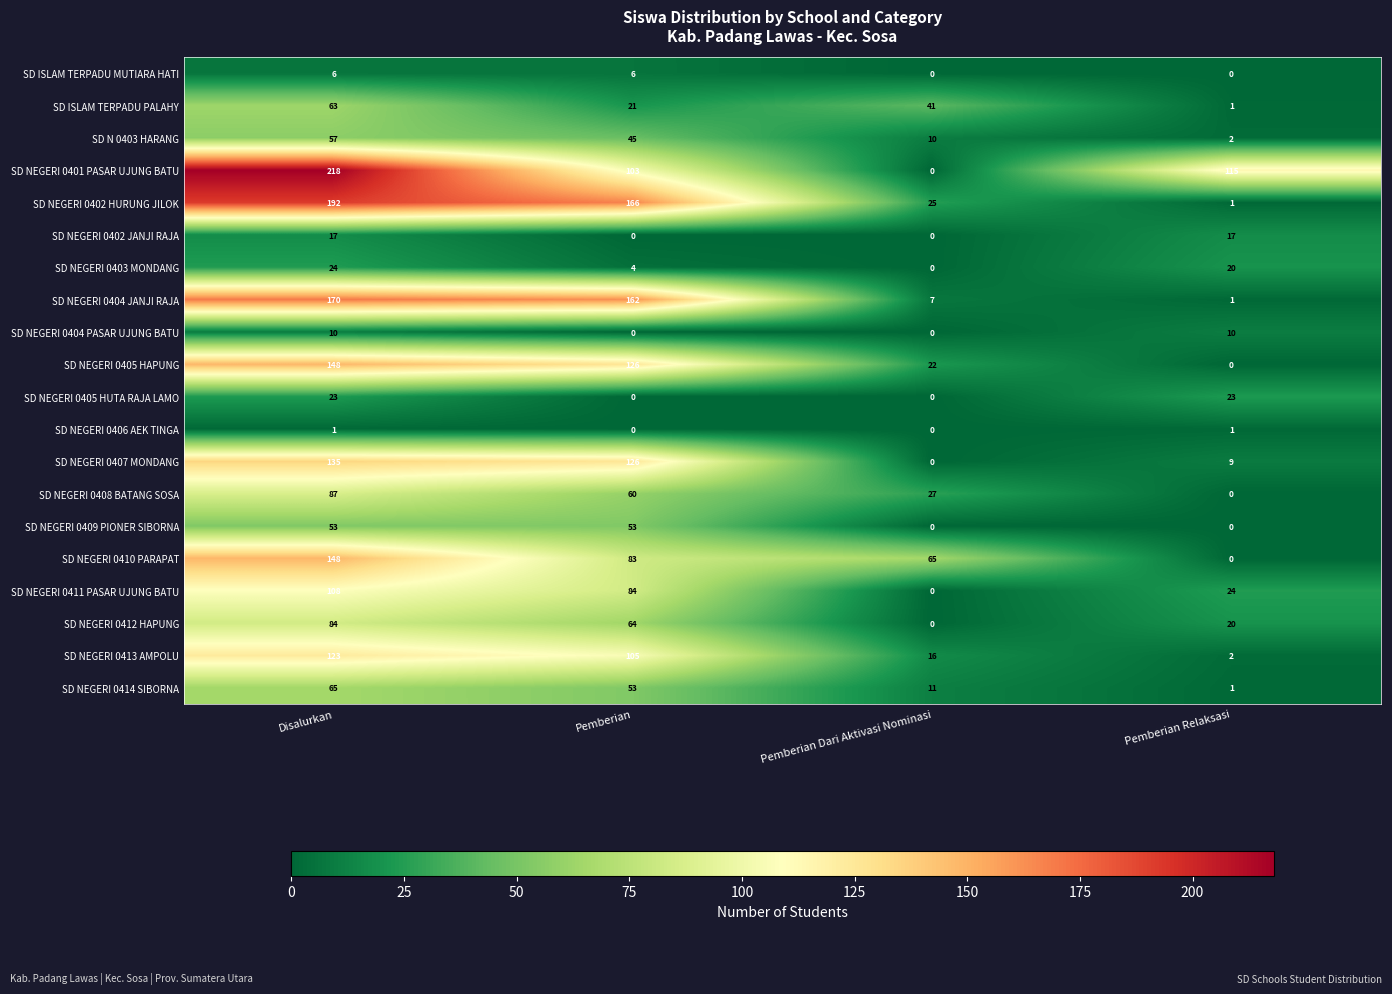

True or false: SD NEGERI 0404 PASAR UJUNG BATU has a value of 0 at Pemberian Dari Aktivasi Nominasi.

True